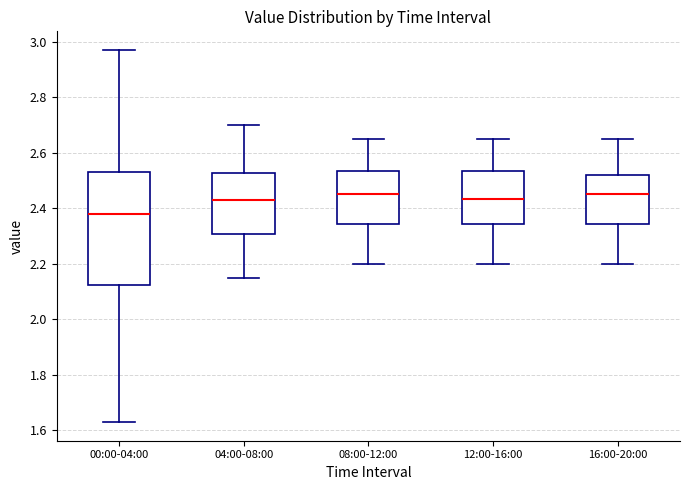

Reading left to right, transcribe this box plot: for each box, give where its median line is, the range the box spans, and where its two whiskers end, as read against the y-axis. The values are not printed on the chart, so give them approximately, as read against the axis.

00:00-04:00: median 2.38, box 2.12 to 2.54, whiskers 1.64 to 2.98
04:00-08:00: median 2.44, box 2.30 to 2.52, whiskers 2.16 to 2.70
08:00-12:00: median 2.46, box 2.34 to 2.54, whiskers 2.20 to 2.66
12:00-16:00: median 2.44, box 2.34 to 2.54, whiskers 2.20 to 2.66
16:00-20:00: median 2.46, box 2.34 to 2.52, whiskers 2.20 to 2.66